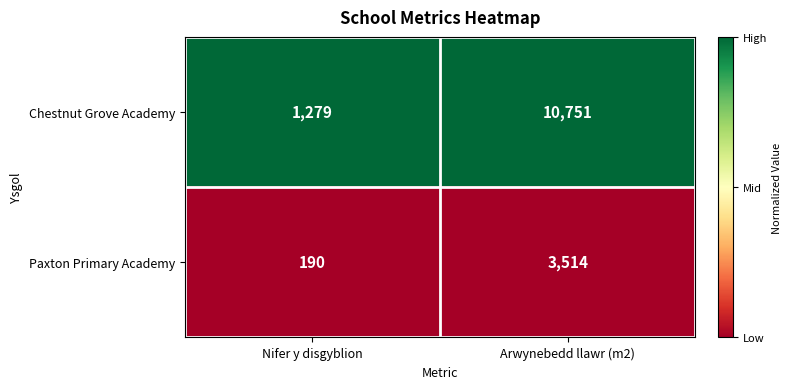

How many series are shown in this chart?

2